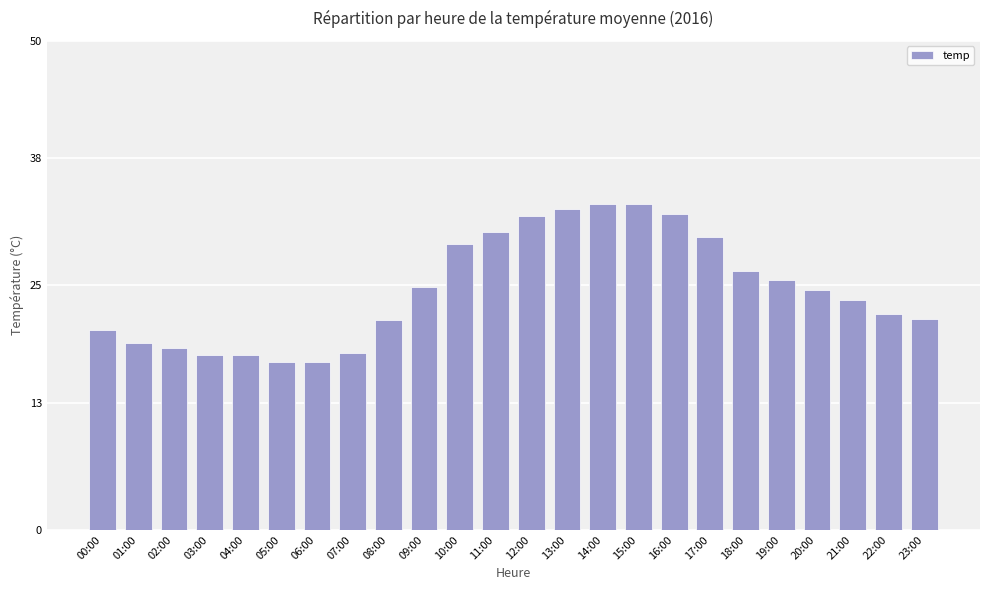

How many values are below 24?

12